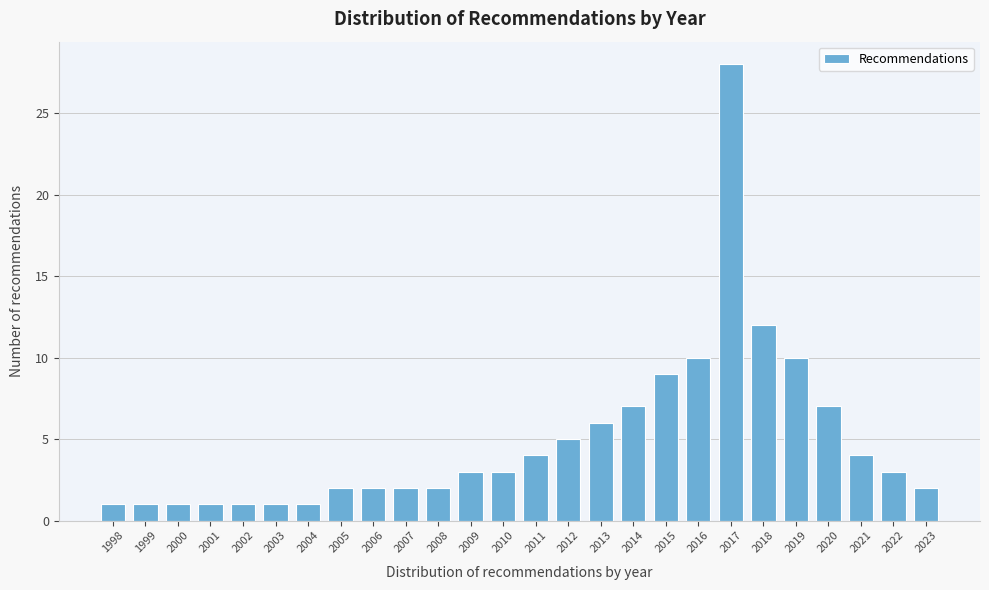

Reading right to left, extract all data points from this chart.

2023=2	2022=3	2021=4	2020=7	2019=10	2018=12	2017=28	2016=10	2015=9	2014=7	2013=6	2012=5	2011=4	2010=3	2009=3	2008=2	2007=2	2006=2	2005=2	2004=1	2003=1	2002=1	2001=1	2000=1	1999=1	1998=1